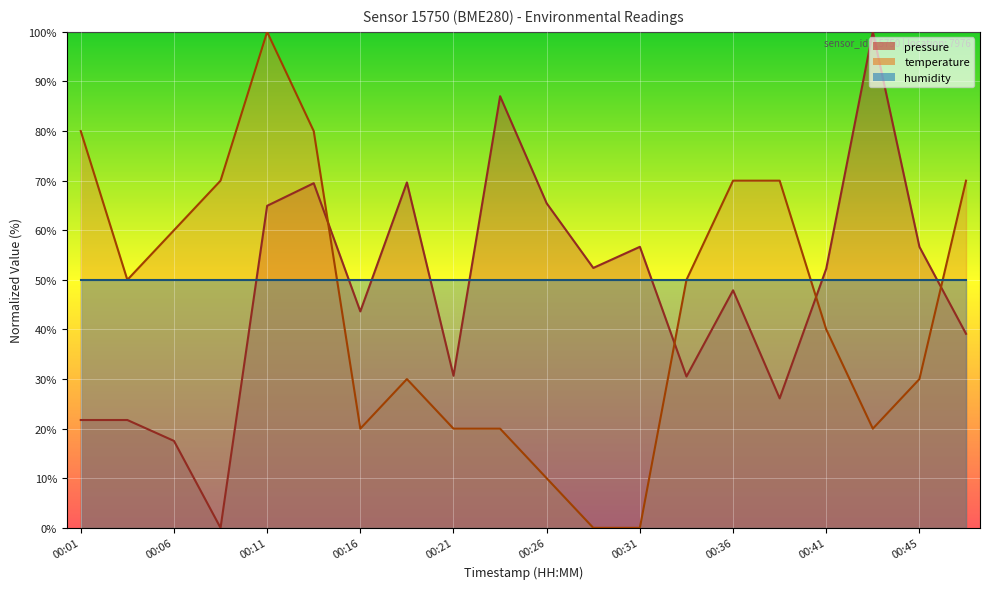

Rank the categories by pressure value from highest to lowest.

00:43, 00:23, 00:18, 00:14, 00:26, 00:11, 00:31, 00:45, 00:28, 00:41, 00:36, 00:16, 00:48, 00:21, 00:33, 00:38, 00:01, 00:04, 00:06, 00:09